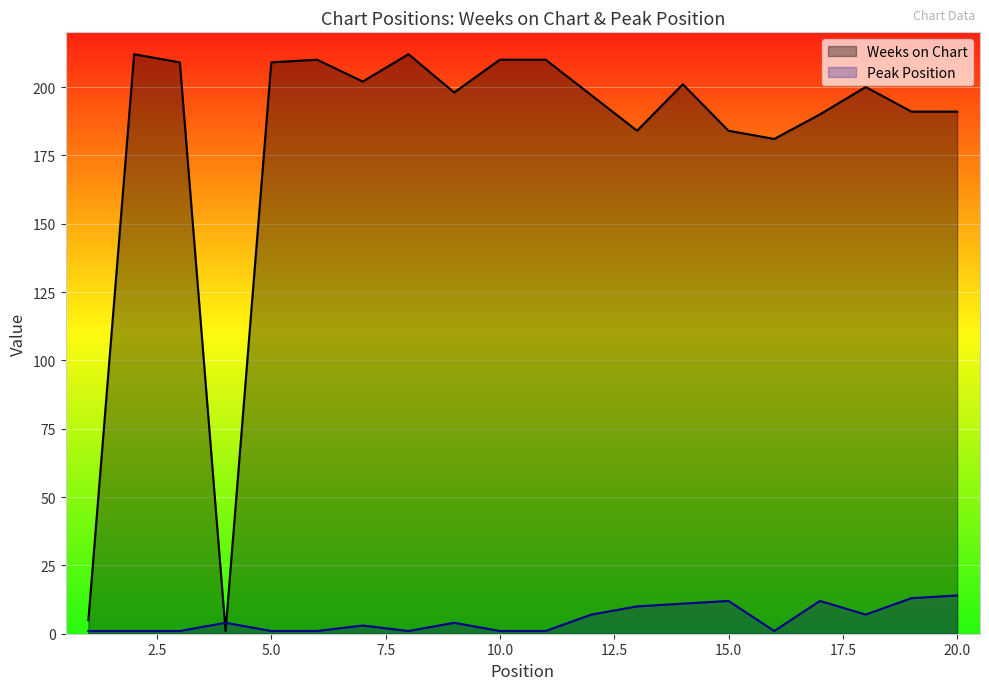

How many times do Weeks on Chart and Peak Position cross each other?

2